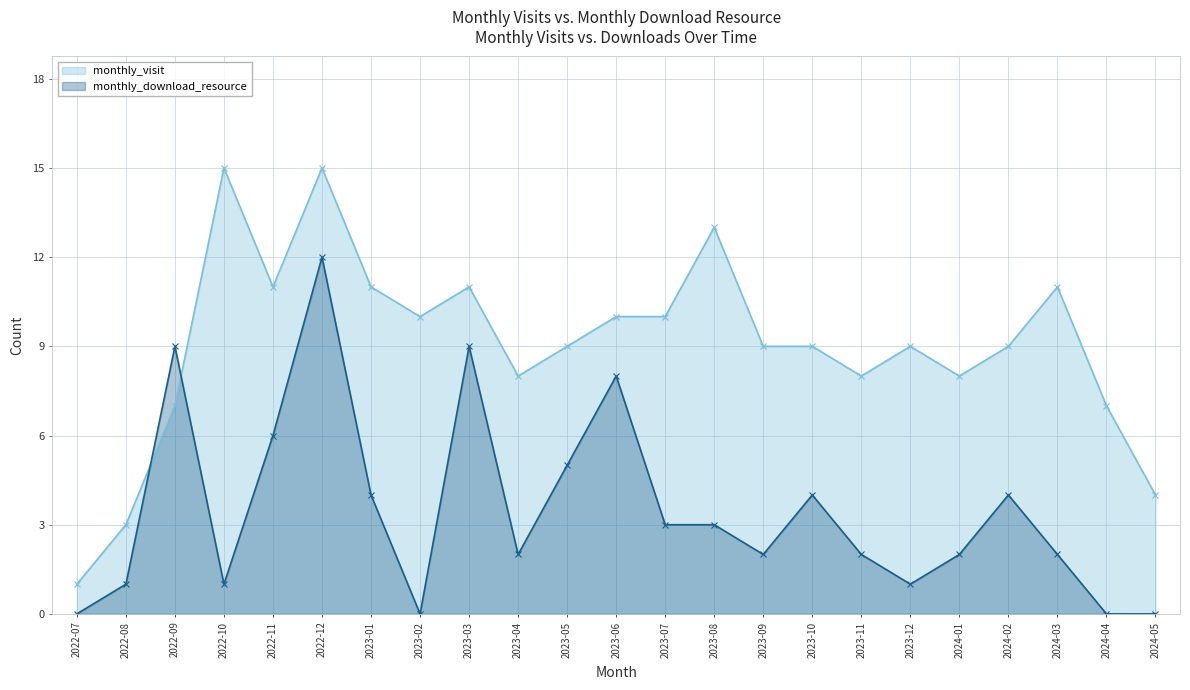

What is the label of the 20th point from the left?

2024-02